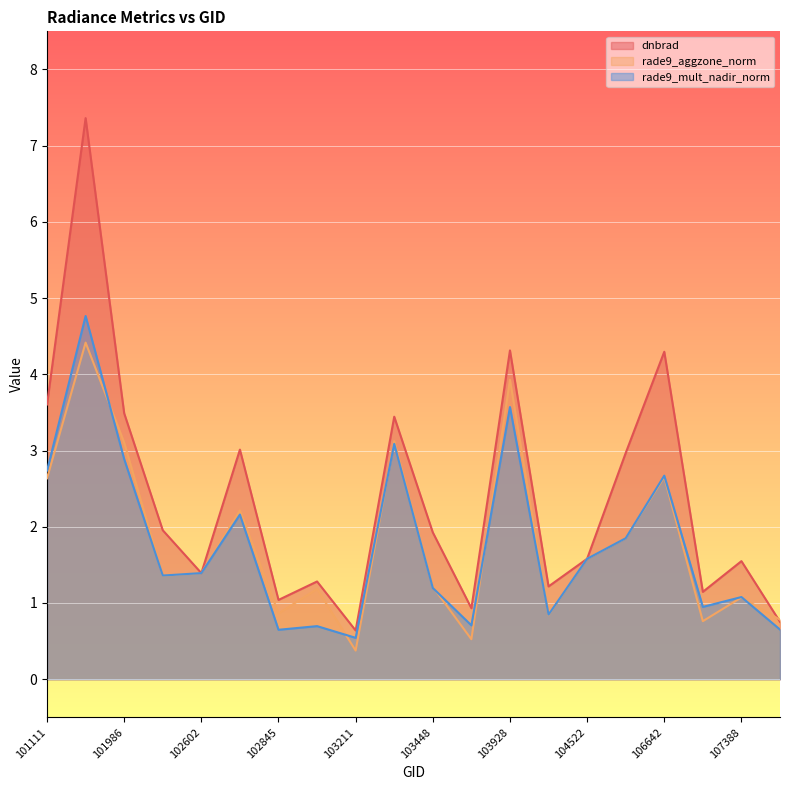

At how many categories does at least one series exceed 6?

1